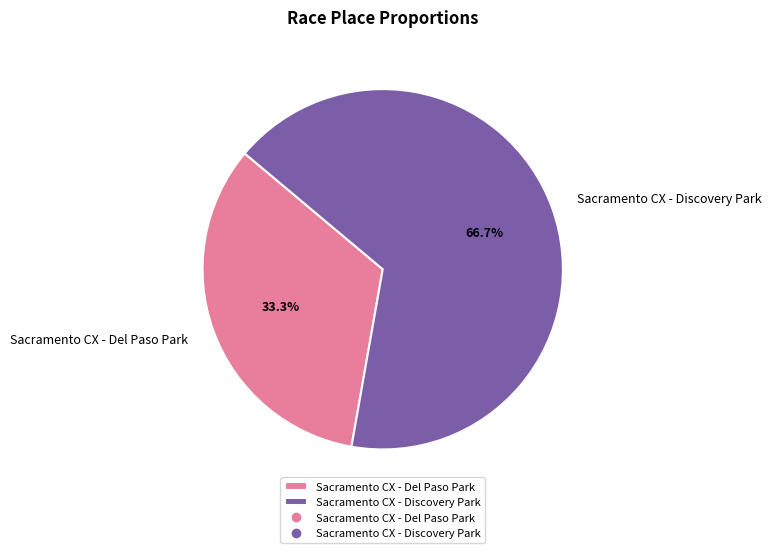

True or false: Sacramento CX - Discovery Park accounts for 76% of the total.

False